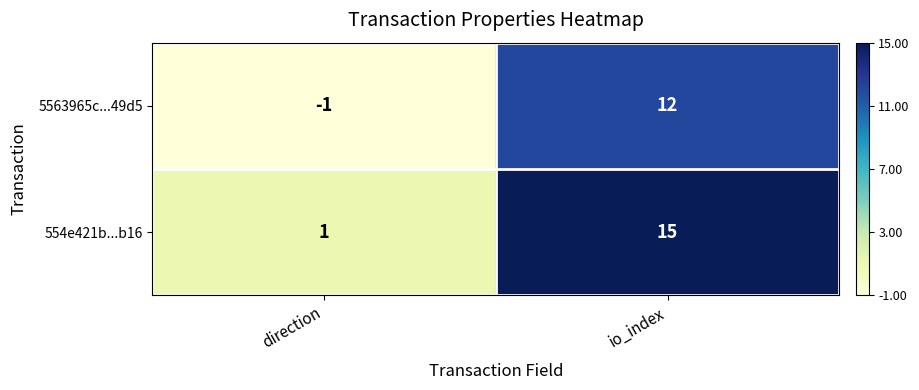

Which series has the largest range (max minus min)?

554e421b...b16